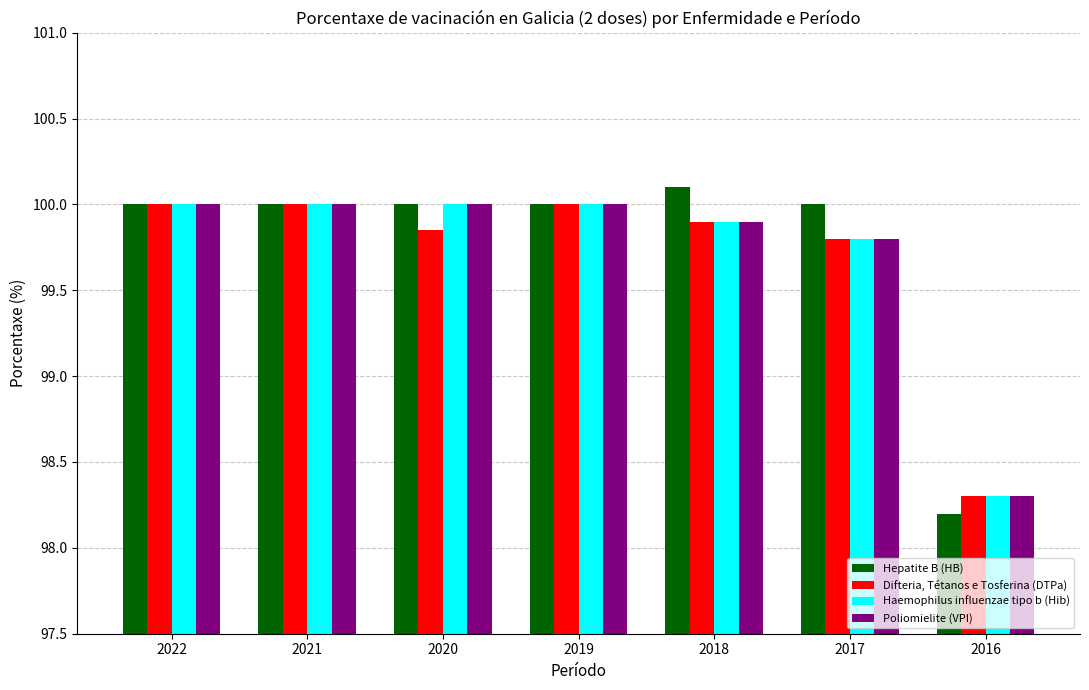

Which series has the largest range (max minus min)?

Hepatite B (HB)